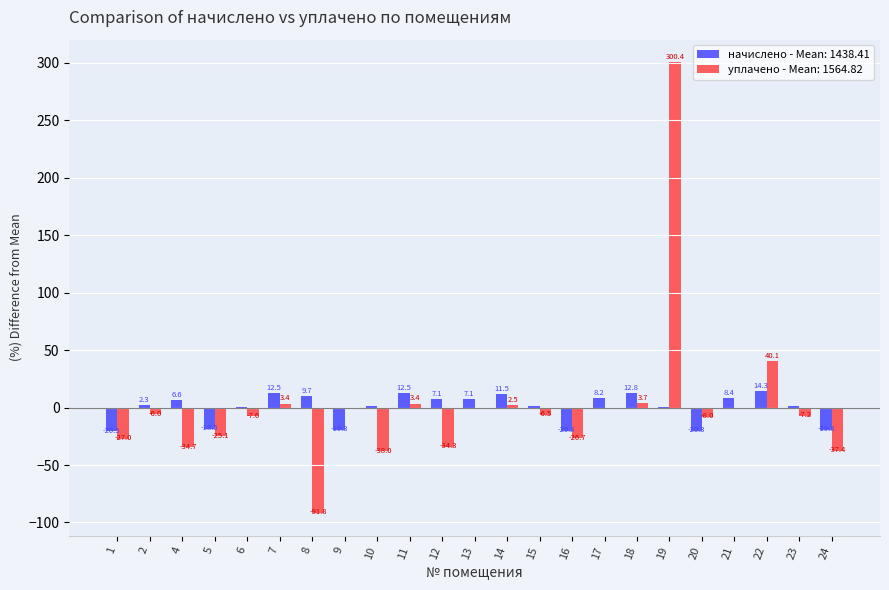

What is the greatest value displayed?

300.4